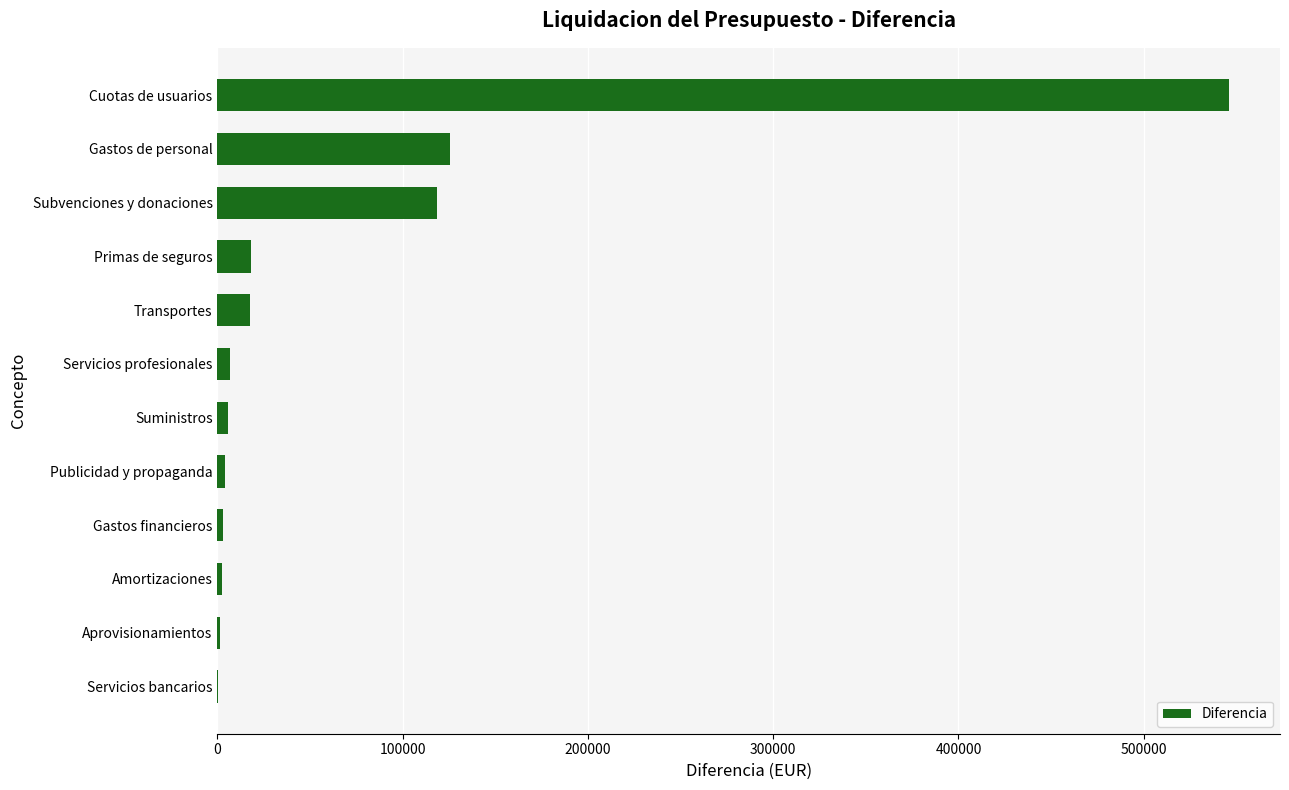

Are the bars grouped side by side (vs. stacked)?

No